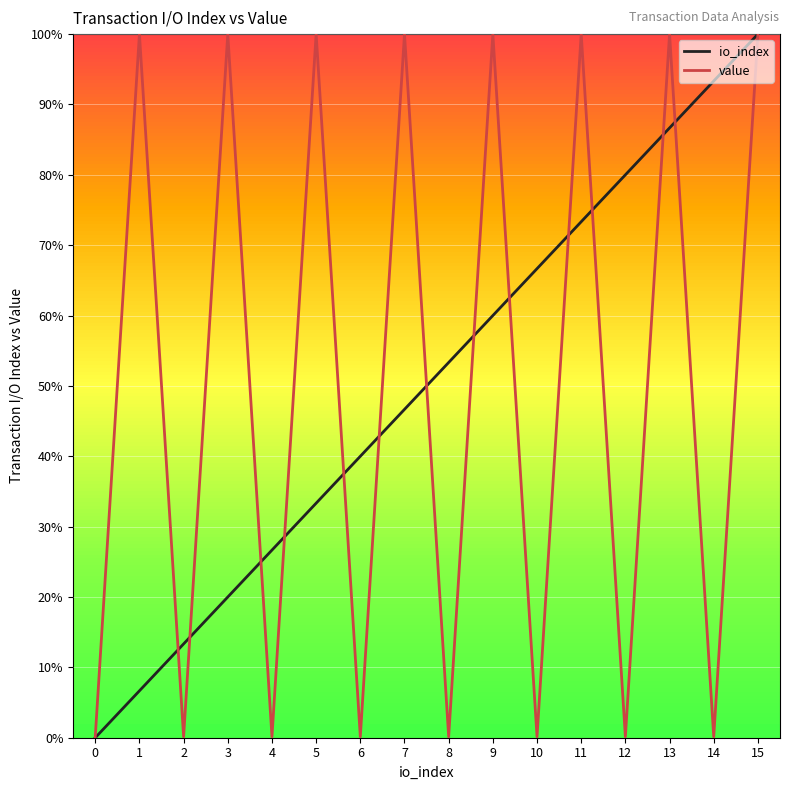

Rank the series at 1 from highest to lowest value.

value, io_index